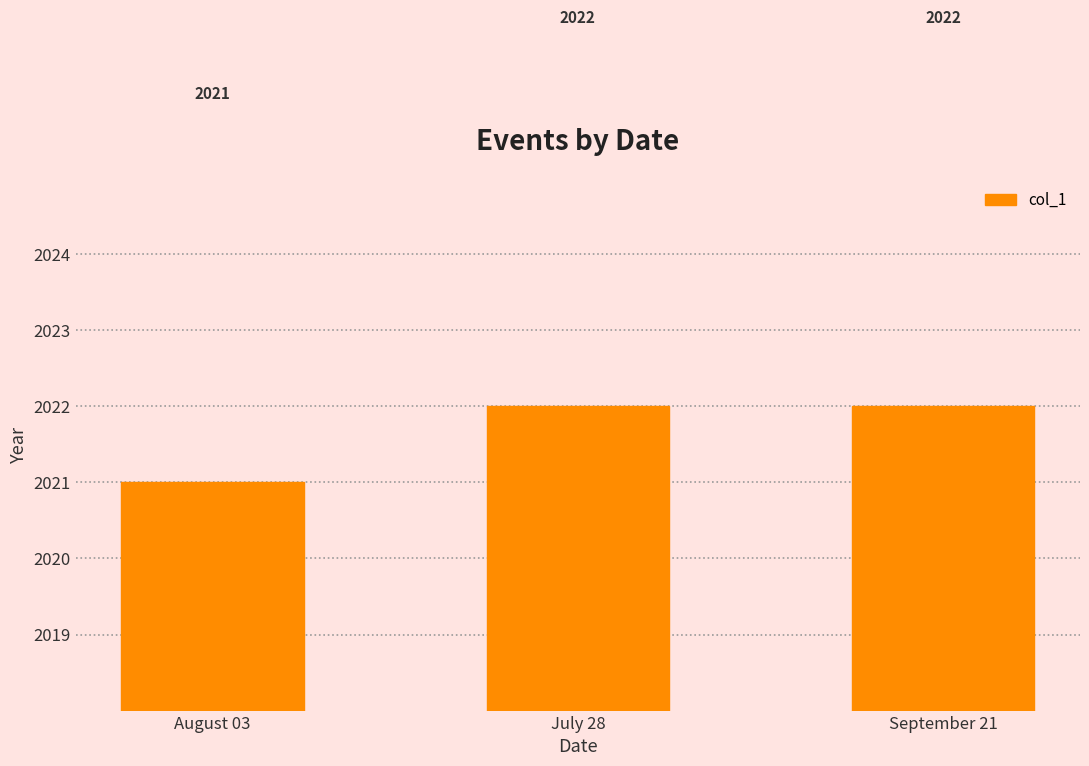

What is the ratio of the value at September 21 to the value at July 28?

1.0